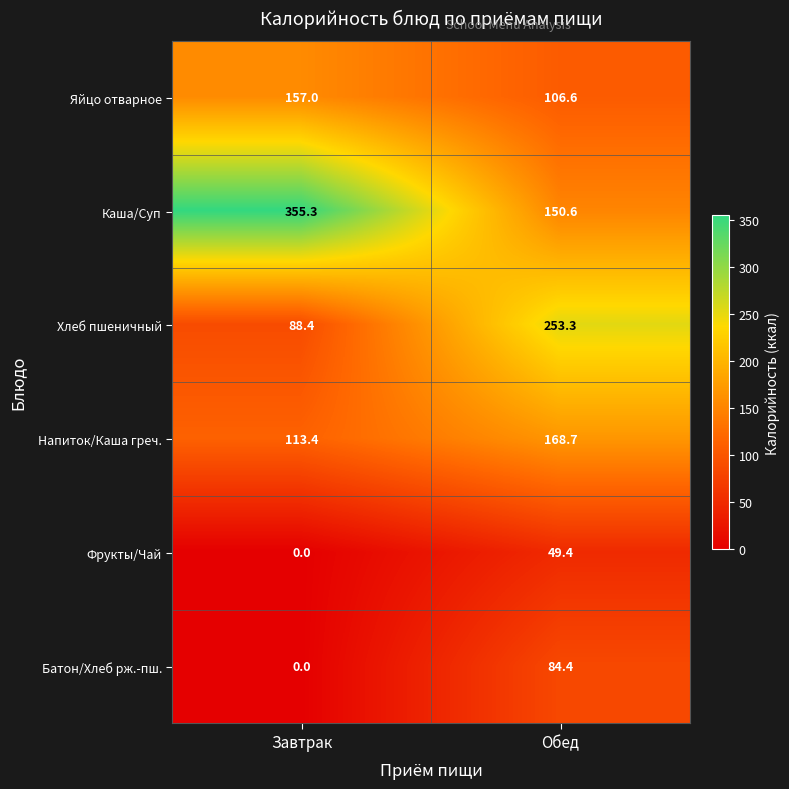

Rank the series by their maximum value, from highest to lowest.

Каша/Суп, Хлеб пшеничный, Напиток/Каша греч., Яйцо отварное, Батон/Хлеб рж.-пш., Фрукты/Чай